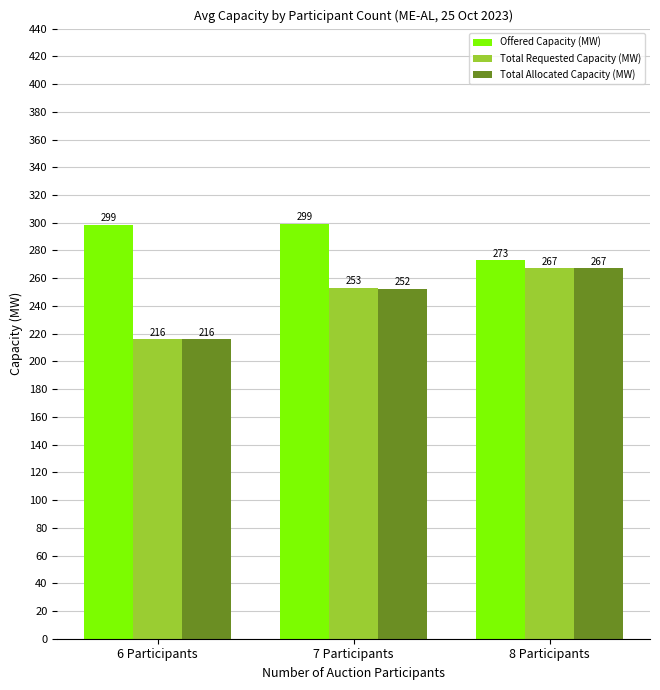

What is the total value across all series at 8 Participants?

807.0